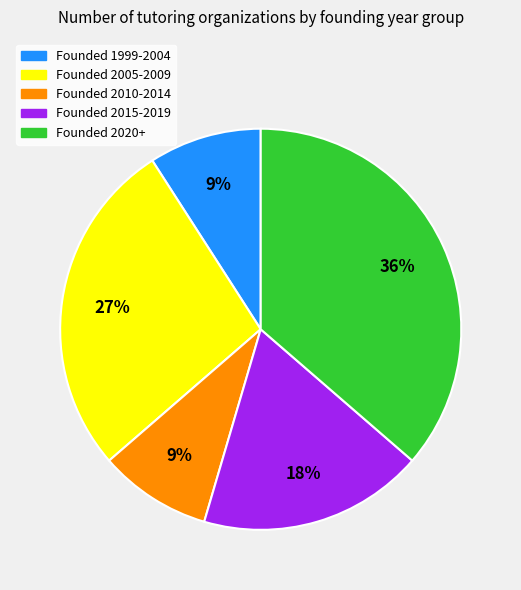

To the nearest percent, what is the average slice percentage?

20%